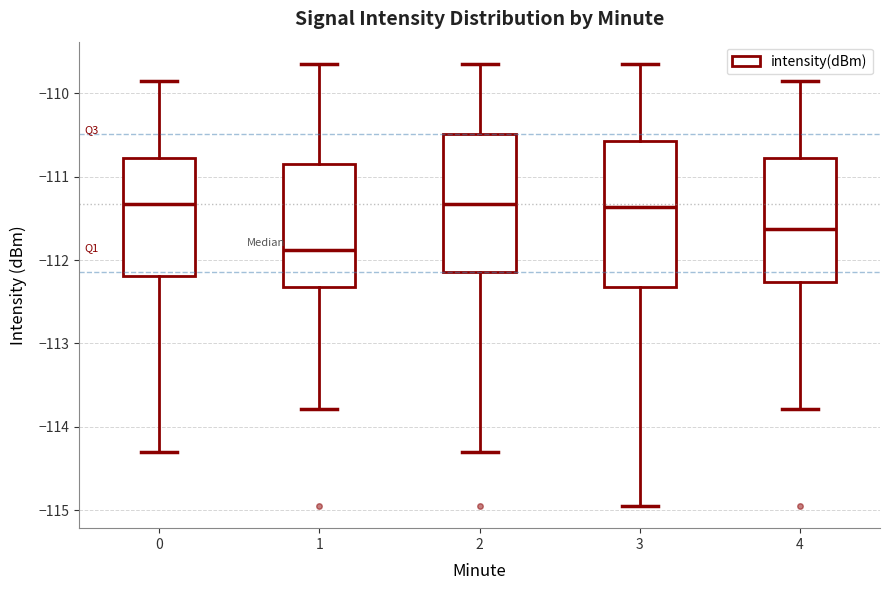

Reading left to right, transcribe this box plot: for each box, give where its median line is, the range the box spans, and where its two whiskers end, as read against the y-axis. The values are not printed on the chart, so give them approximately, as read against the axis.

0: median -111.3, box -112.2 to -110.8, whiskers -114.3 to -109.8
1: median -111.9, box -112.3 to -110.8, whiskers -113.8 to -109.6
2: median -111.3, box -112.1 to -110.5, whiskers -114.3 to -109.6
3: median -111.4, box -112.3 to -110.6, whiskers -115.0 to -109.6
4: median -111.6, box -112.3 to -110.8, whiskers -113.8 to -109.8